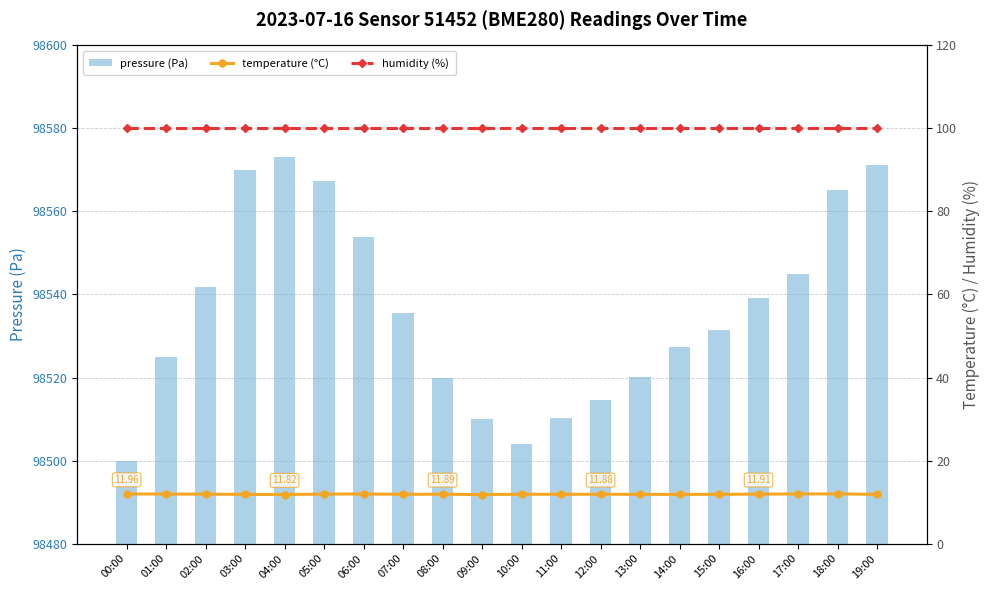

Rank the categories by humidity (%) value from lowest to highest.

00:00, 01:00, 02:00, 03:00, 04:00, 05:00, 06:00, 07:00, 08:00, 09:00, 10:00, 11:00, 12:00, 13:00, 14:00, 15:00, 16:00, 17:00, 18:00, 19:00